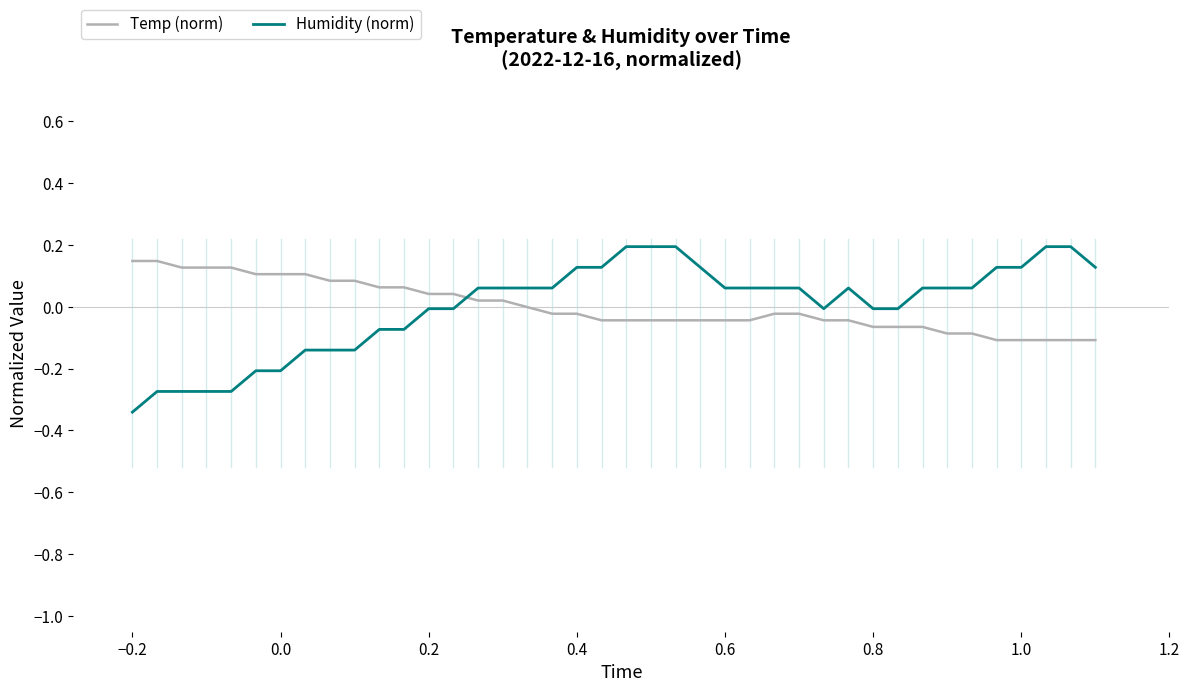

How many intersections are there between Humidity (norm) and Temp (norm)?

1